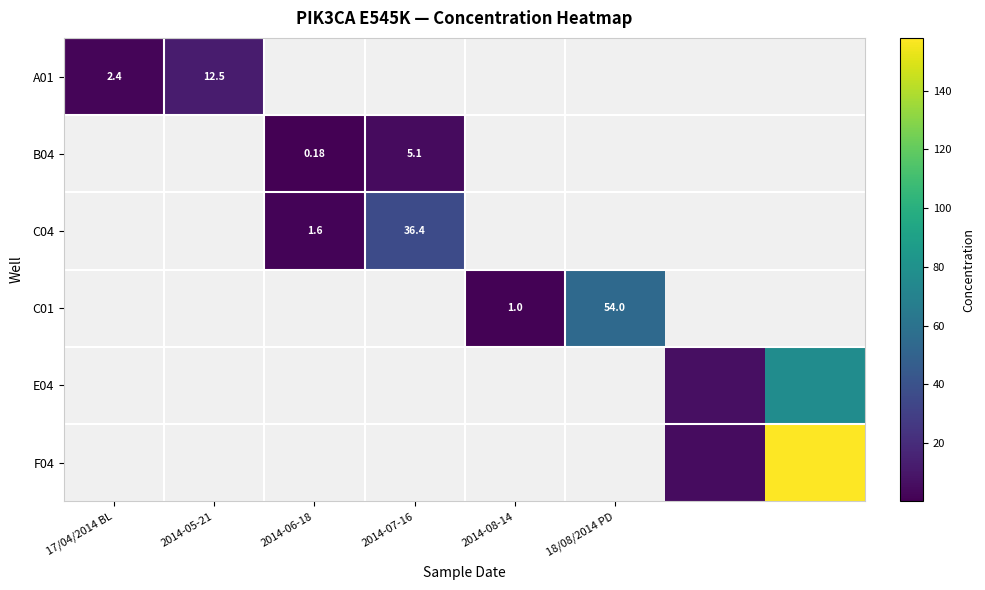

How many positive values does the F04 series have?

2